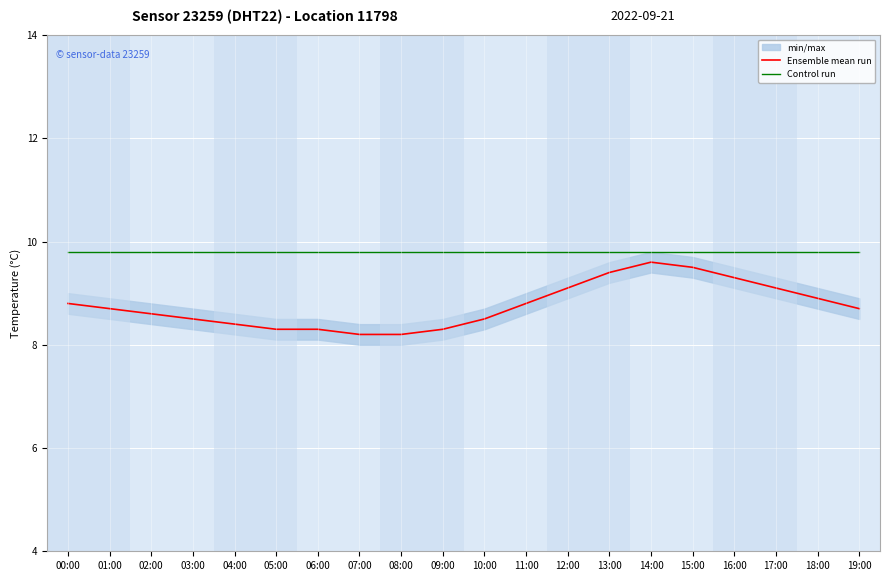

Which series changed the most between 03:00 and 17:00?

Ensemble mean run